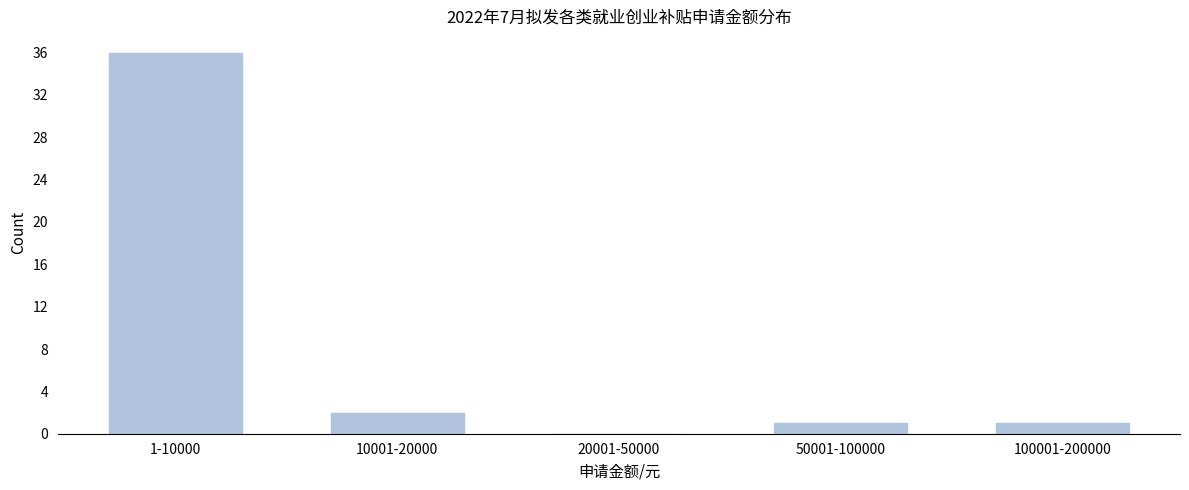

Reading right to left, extract all data points from this chart.

100001-200000=1	50001-100000=1	20001-50000=0	10001-20000=2	1-10000=36